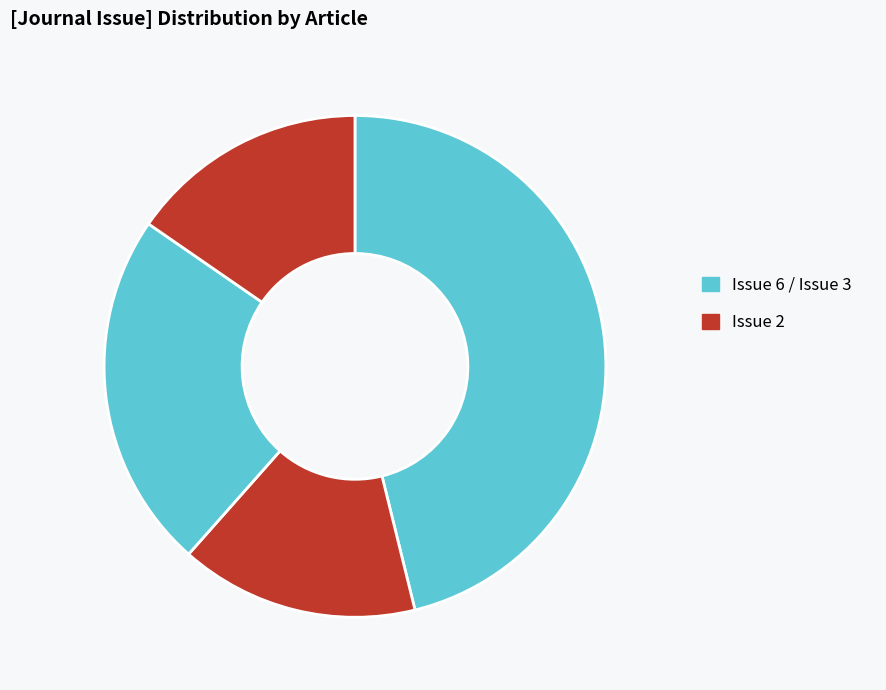

How many segments does this pie chart have?

4